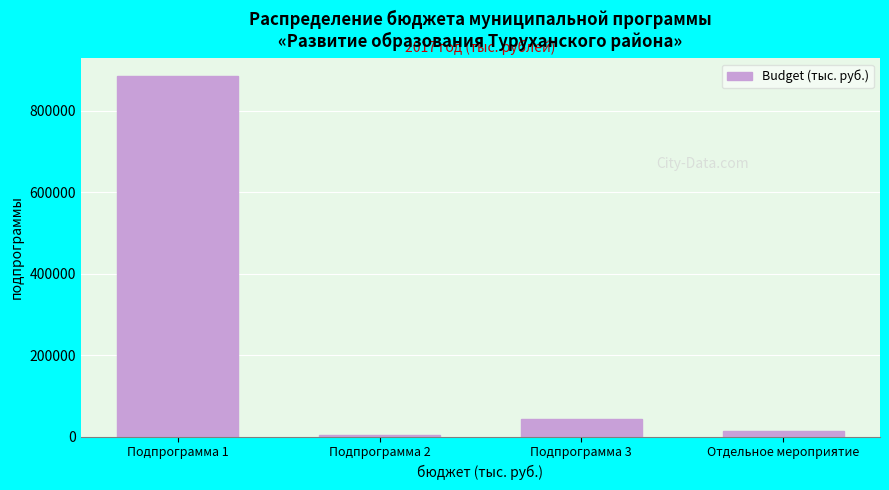

What is the sum of the values at Подпрограмма 1 and Подпрограмма 3?

927180.5